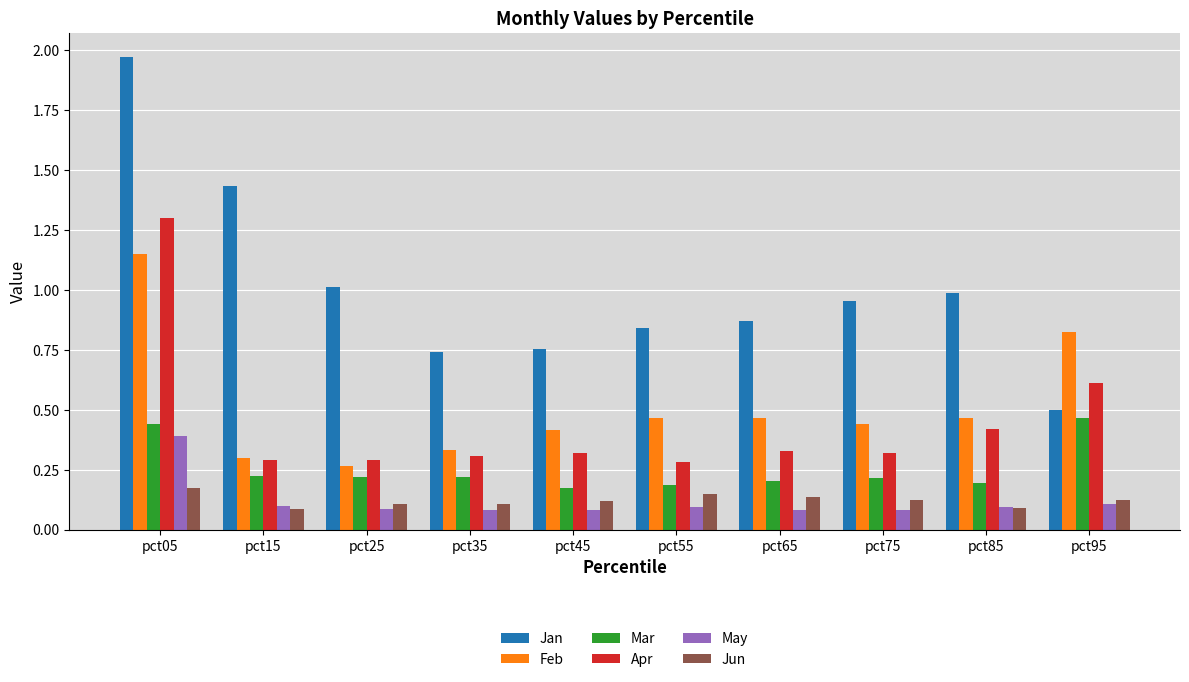

At which category is the sum across all series the highest?

pct05